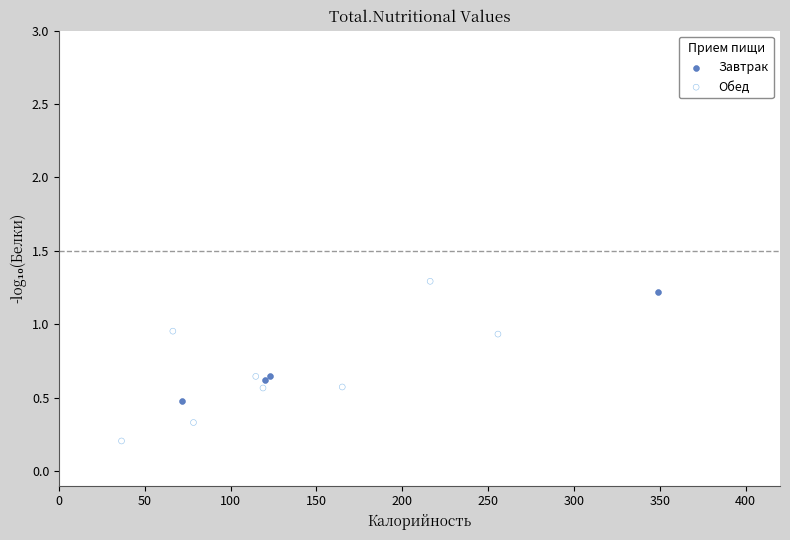

Which series has the widest spread of Y values?

Обед